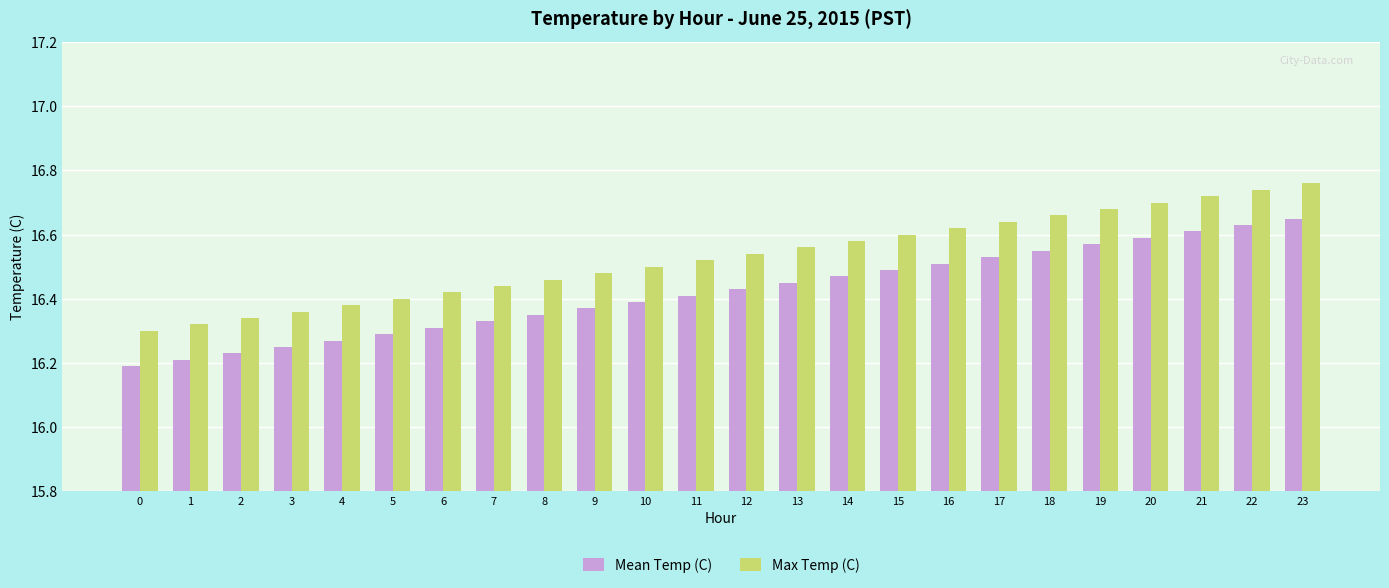

At how many categories does at least one series exceed 16?

24